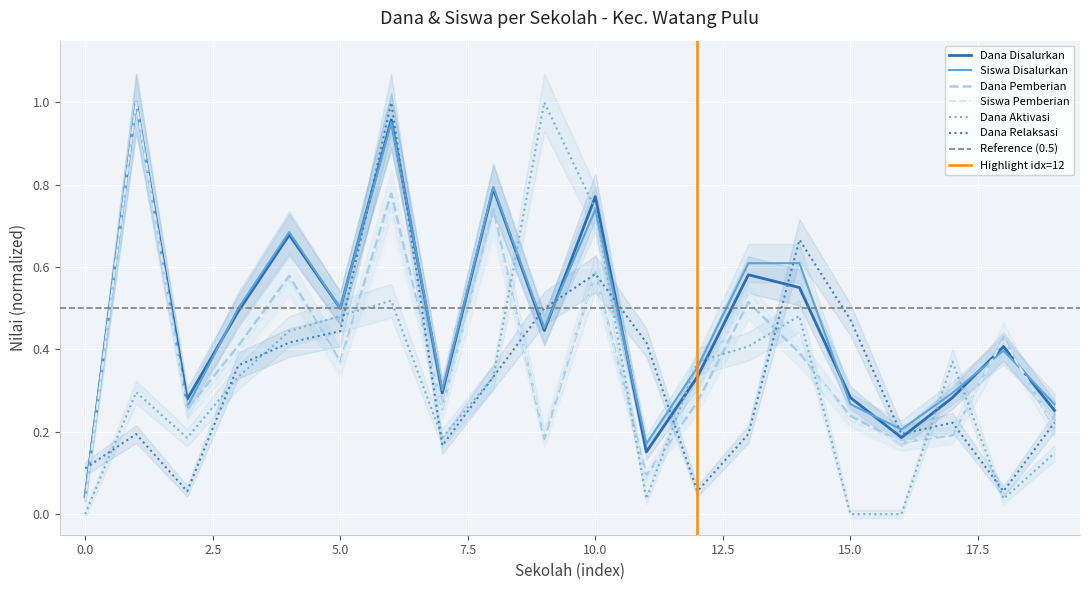

Which series ends up on top after the final intersection of Dana Pemberian and Dana Aktivasi?

Dana Pemberian